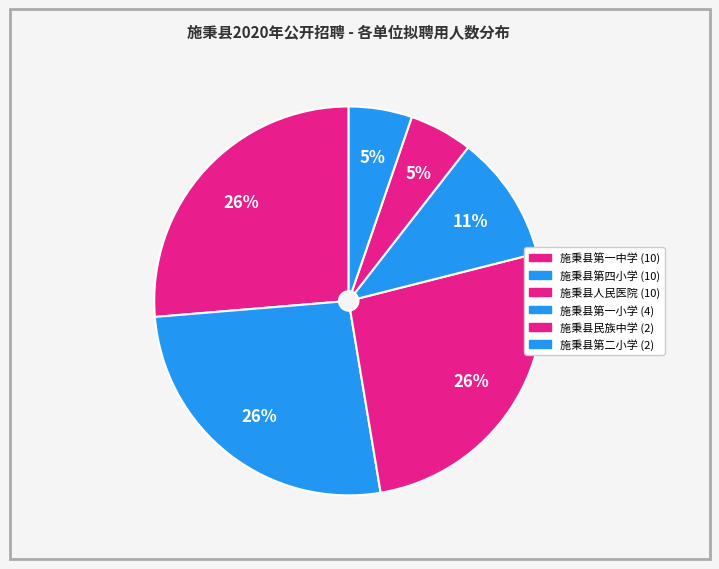

Count the number of slices in the pie.

6